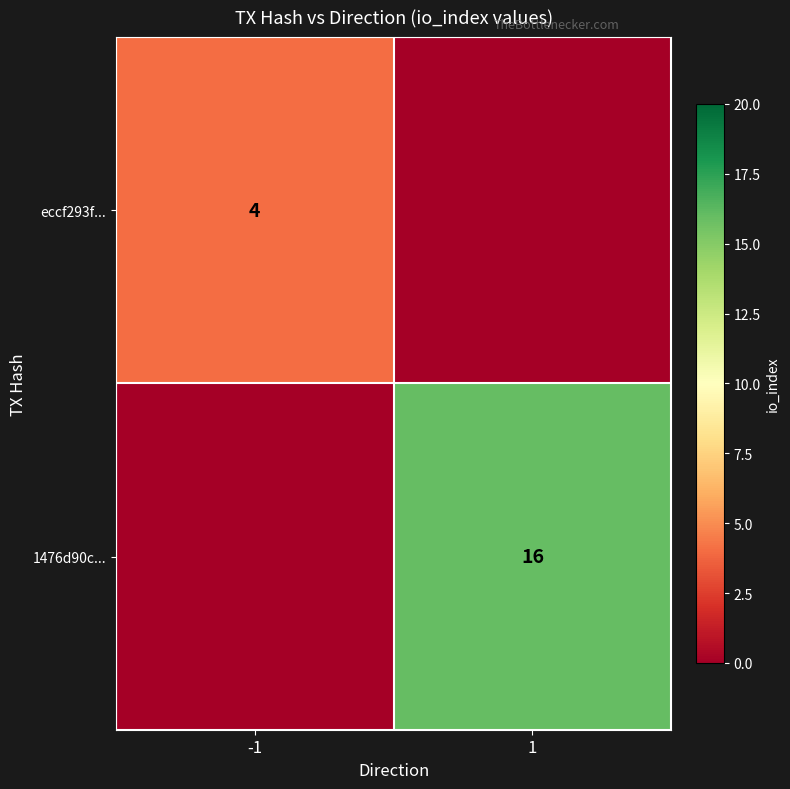

At which category is the sum across all series the highest?

1